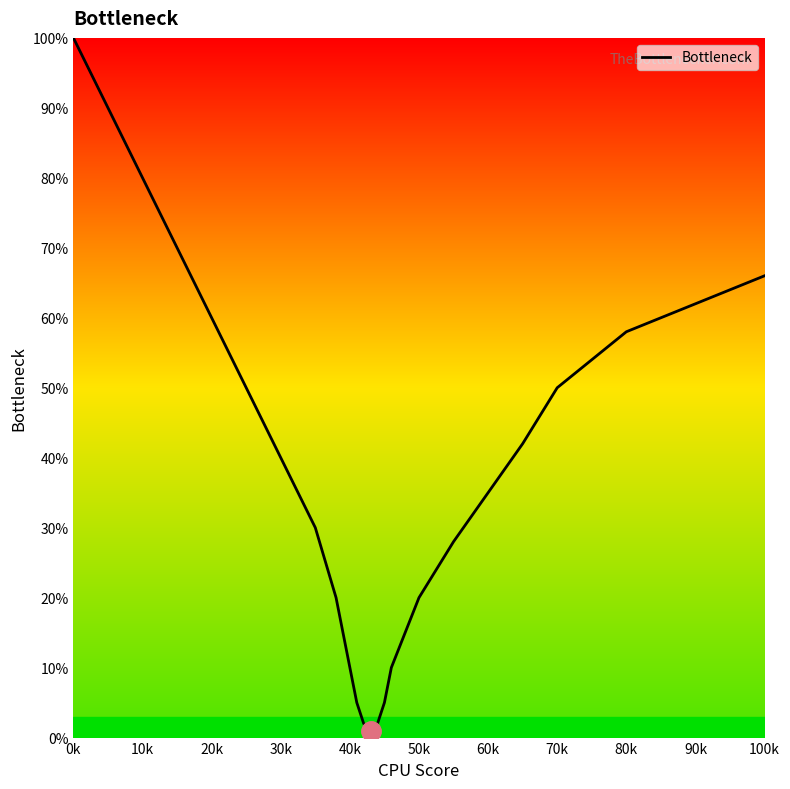

What is the greatest value displayed?

100